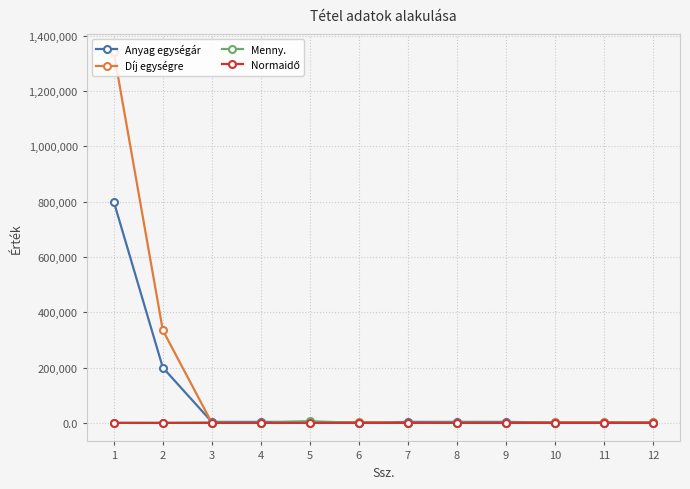

The Díj egységre series shows 569471.1 at 1. True or false?

False